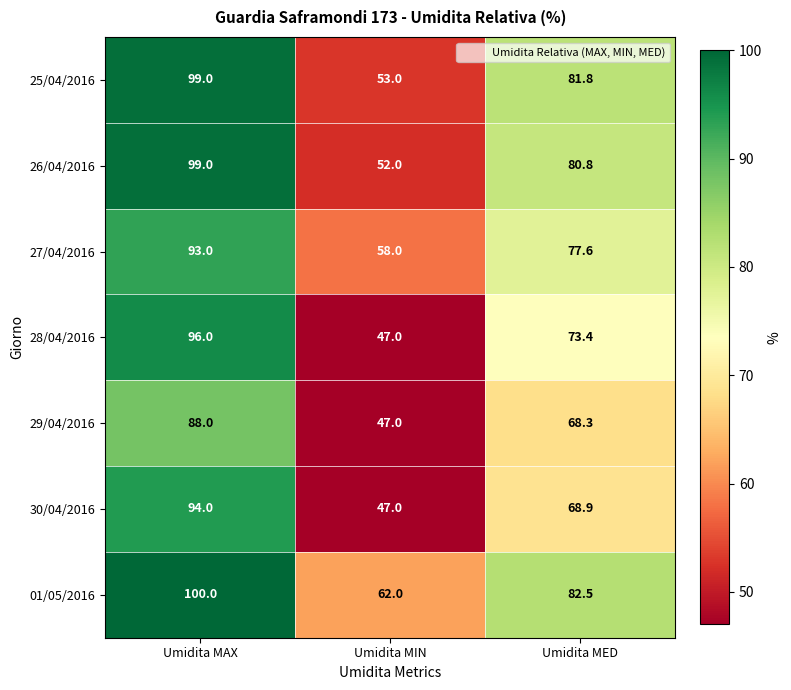

Where is 30/04/2016 nearest to the value 70?

Umidita MED